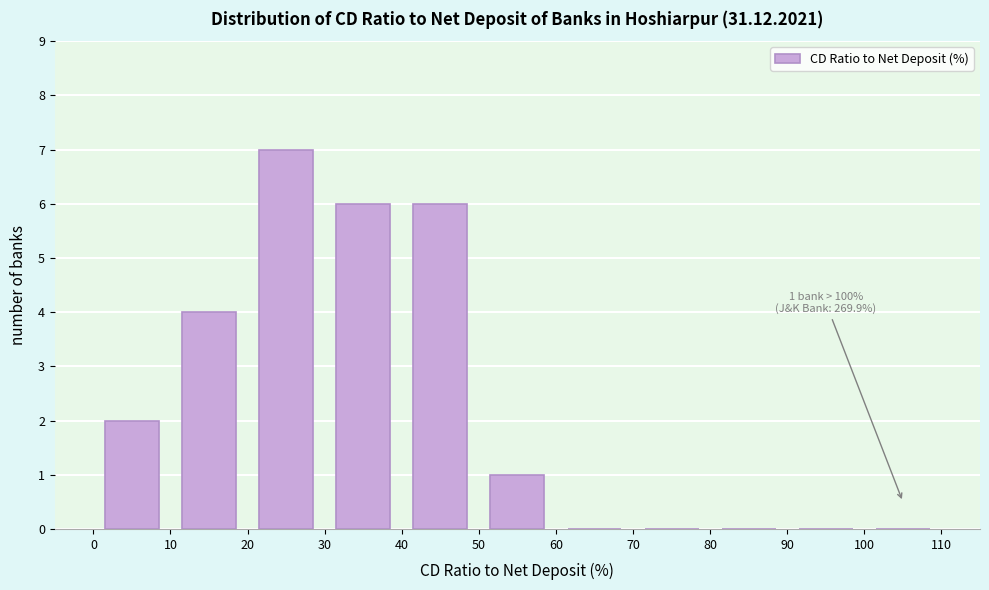

Over which range of the x-axis is the bar tallest?

20 to 30